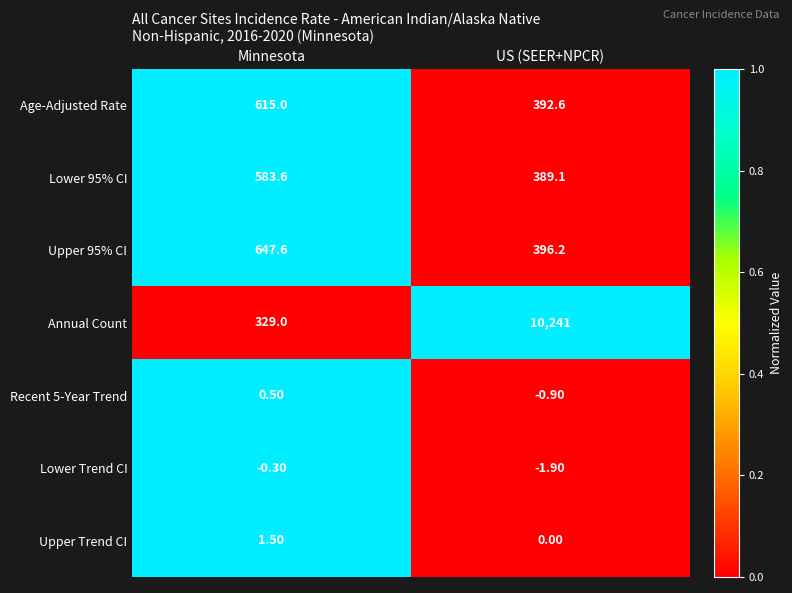

Count the number of categories in the chart.

2